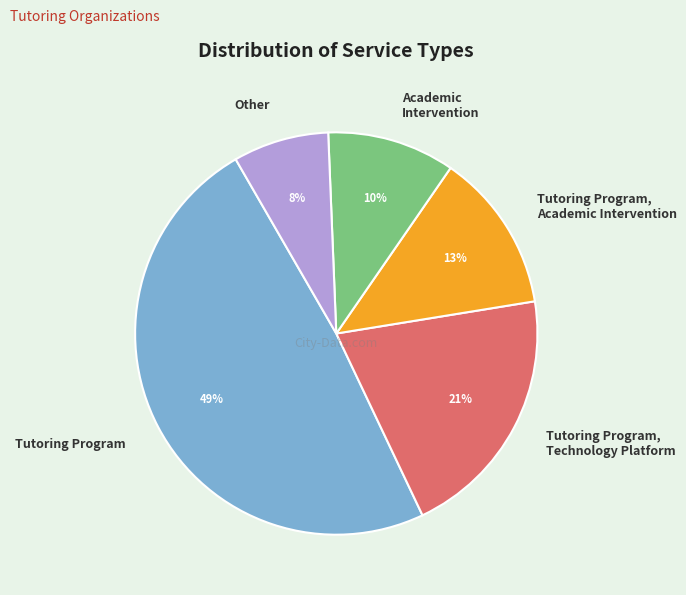

To the nearest percent, what is the average slice percentage?

20%